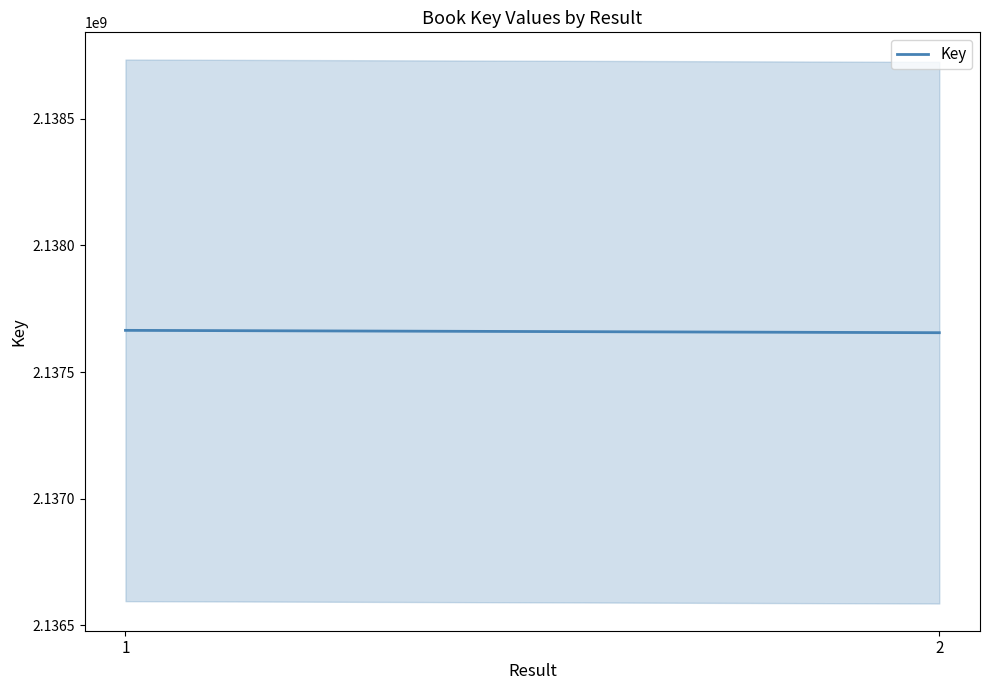

Reading right to left, list all the values displayed in this chart.

2137655421	2137664687